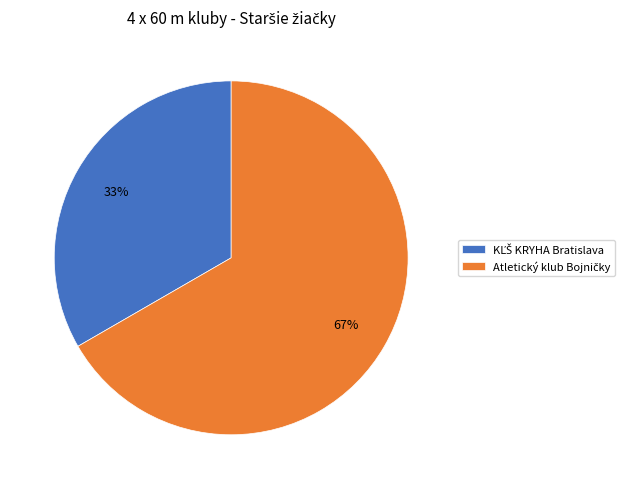

Is there any slice that represents more than half of the pie?

Yes